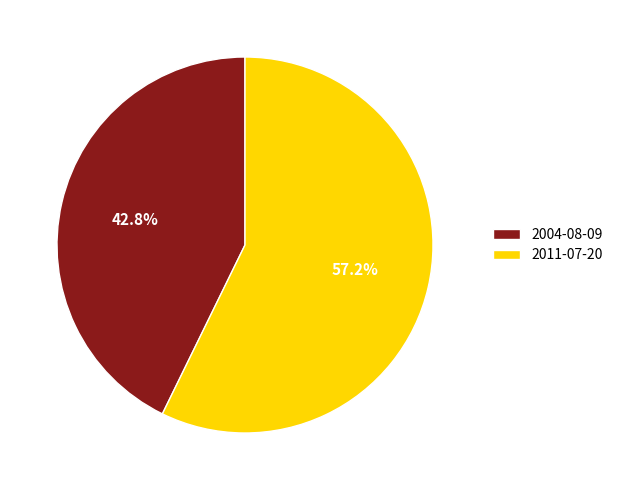

Count the number of slices in the pie.

2